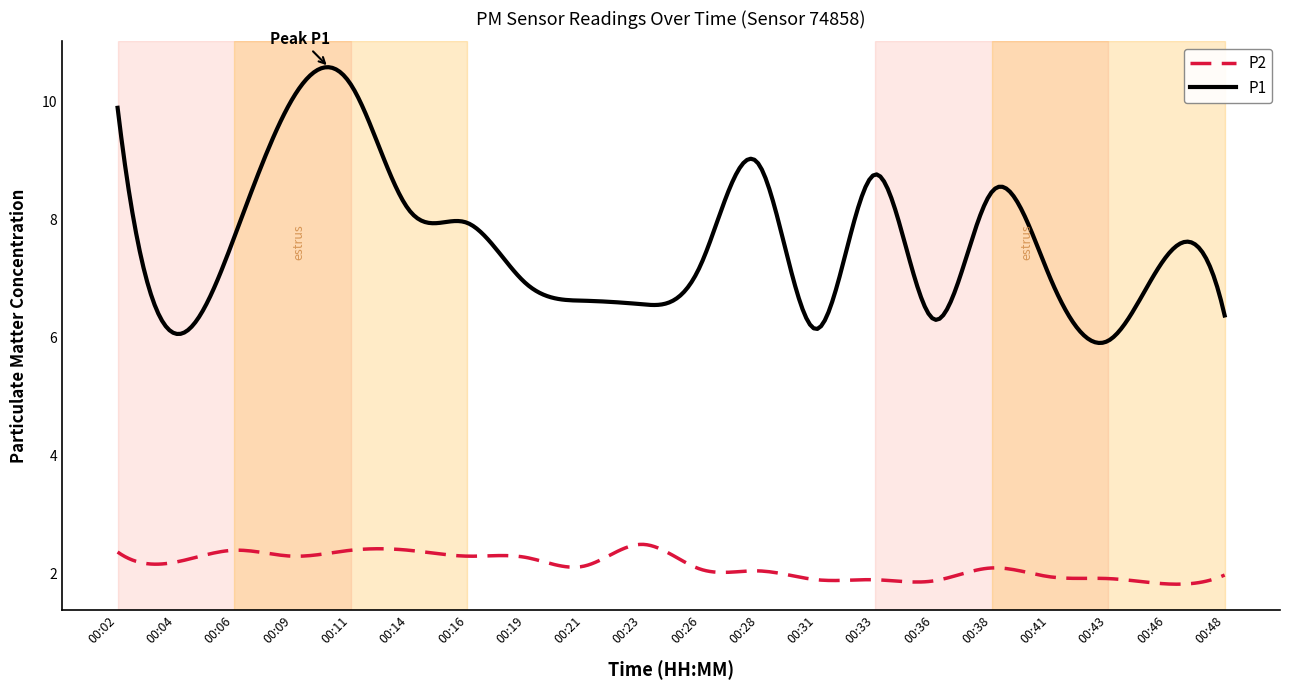

What is the minimum value shown in the chart?

1.8